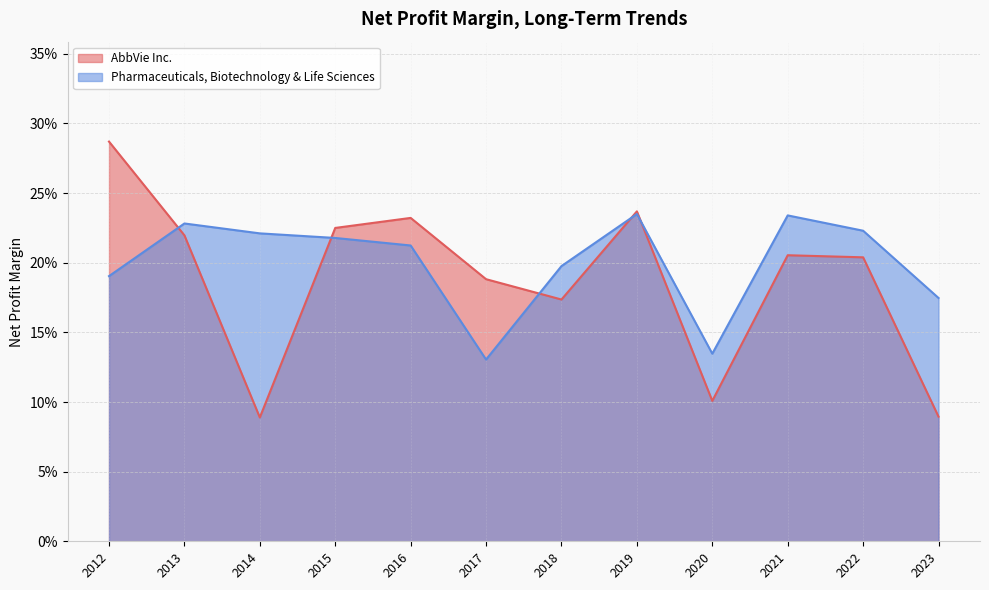

Rank the categories by AbbVie Inc. value from lowest to highest.

2014, 2023, 2020, 2018, 2017, 2022, 2021, 2013, 2015, 2016, 2019, 2012